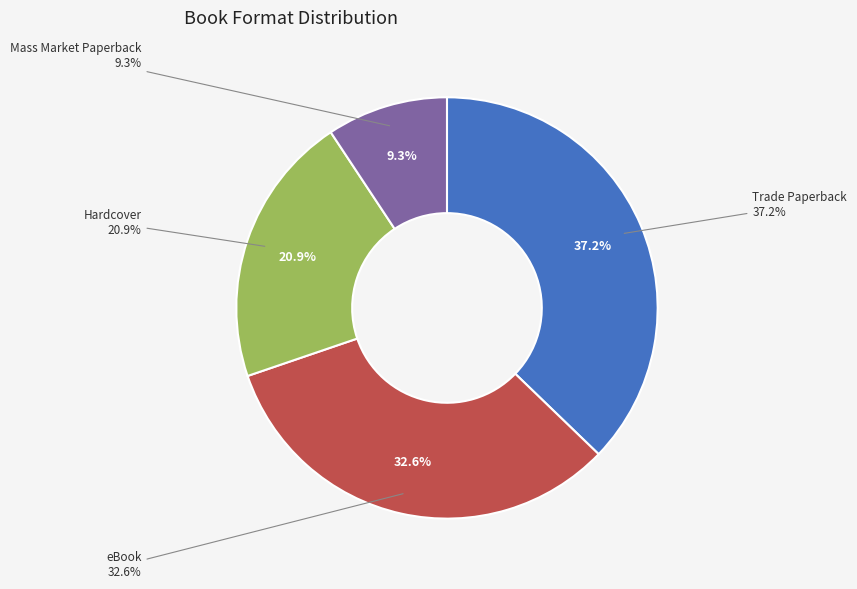

Which slice is the smallest?

Mass Market Paperback